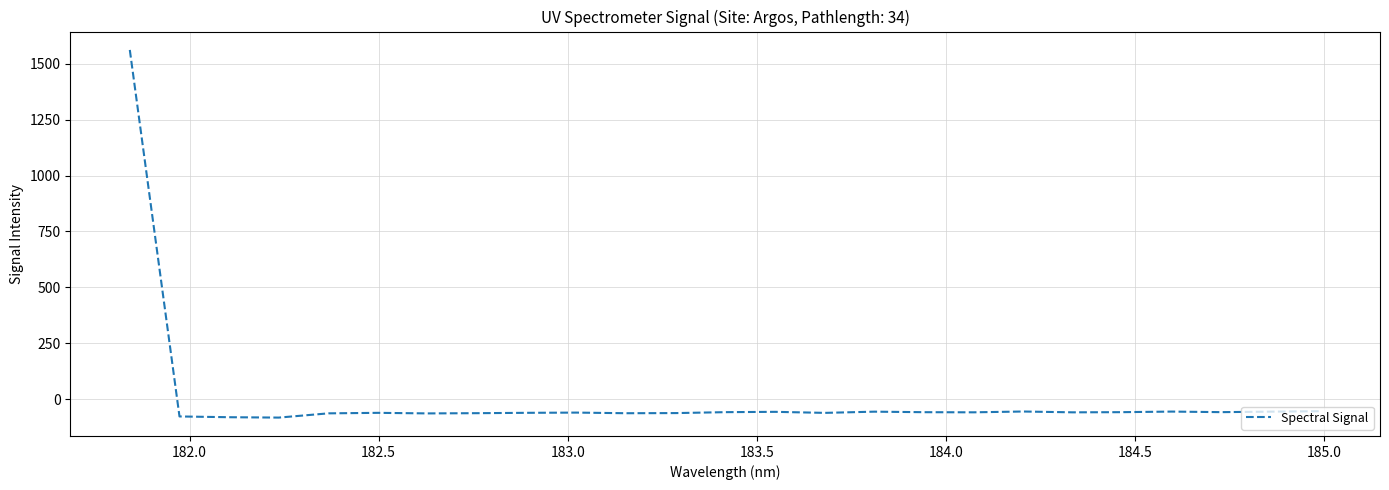

What is the minimum value shown in the chart?

-82.4